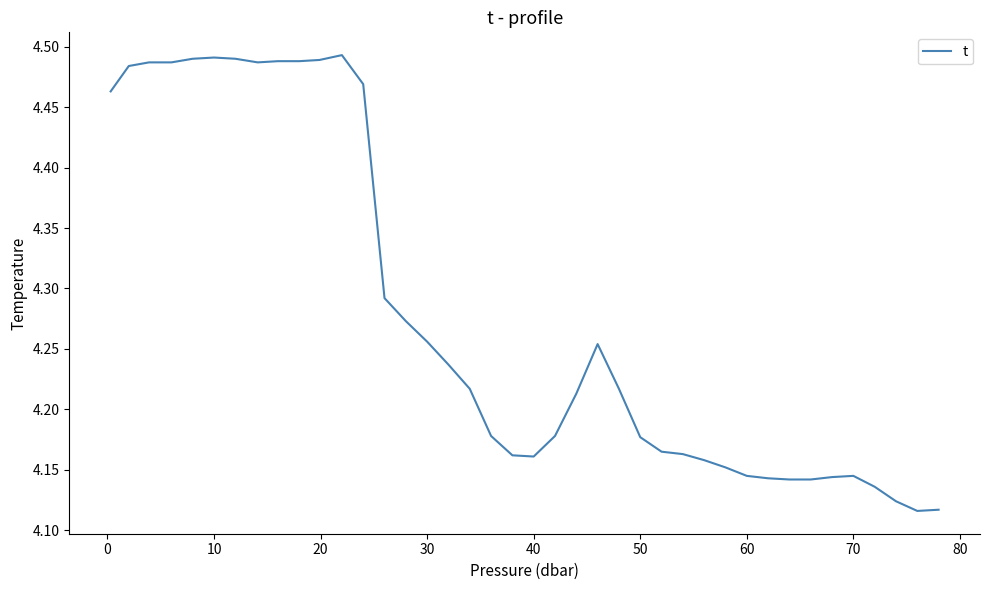

What is the difference between the maximum and minimum values?

0.4